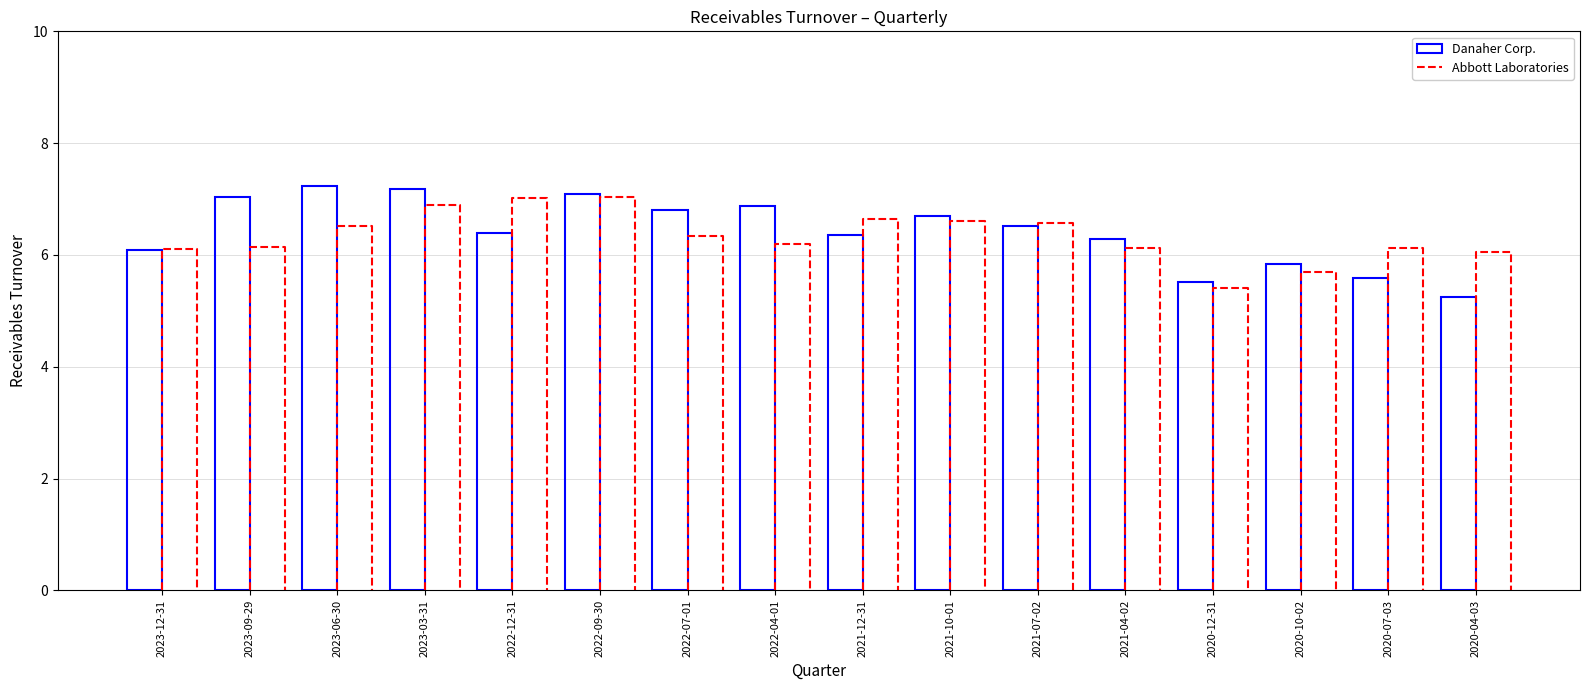

What is the maximum value shown in the chart?

7.2